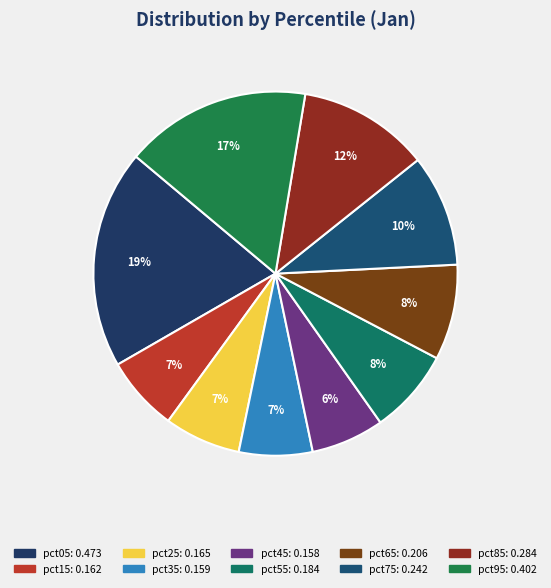

How many segments does this pie chart have?

10